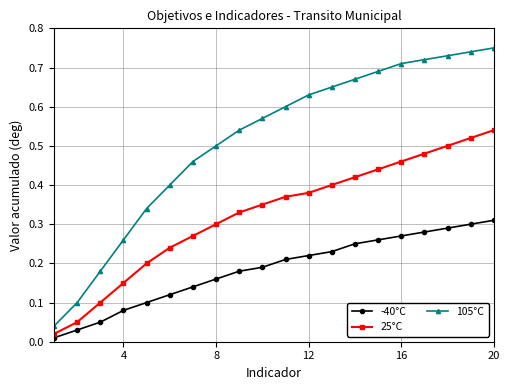

True or false: -40°C has more than 0 interior local peaks.

False